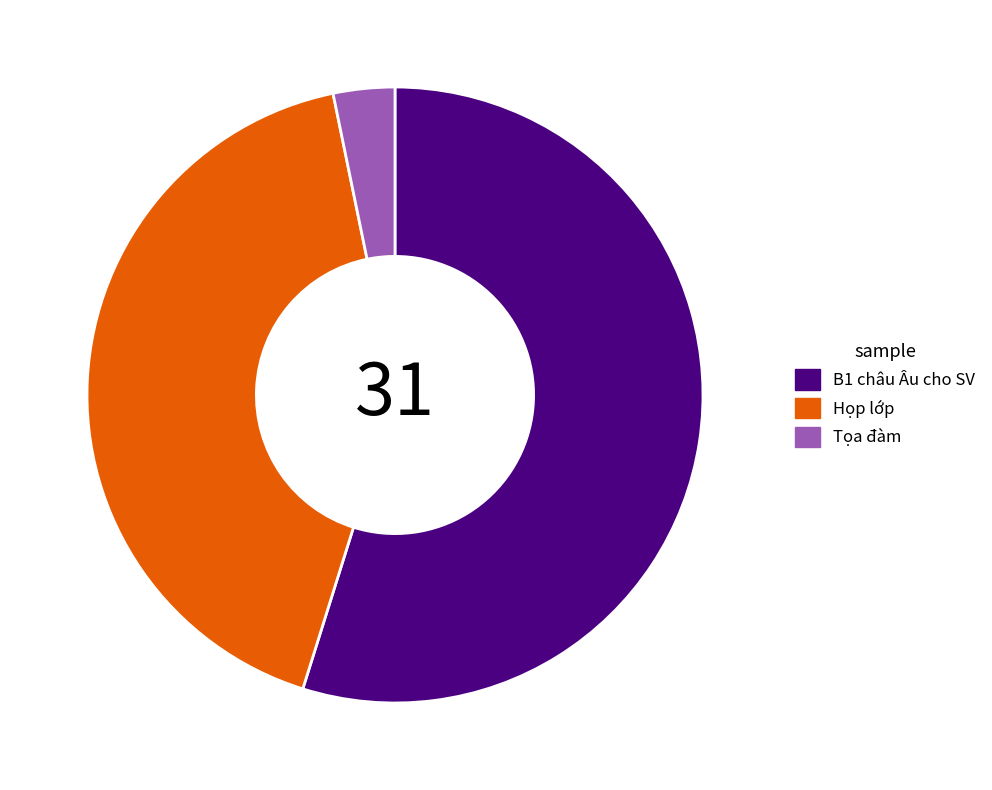

The Tọa đàm slice represents 3% of the pie. True or false?

True